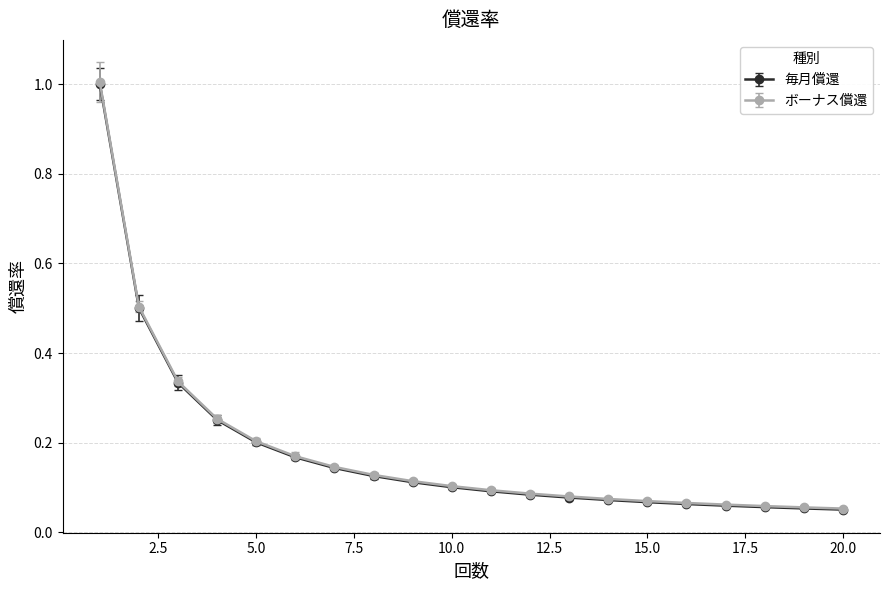

At how many categories does at least one series exceed 0?

20